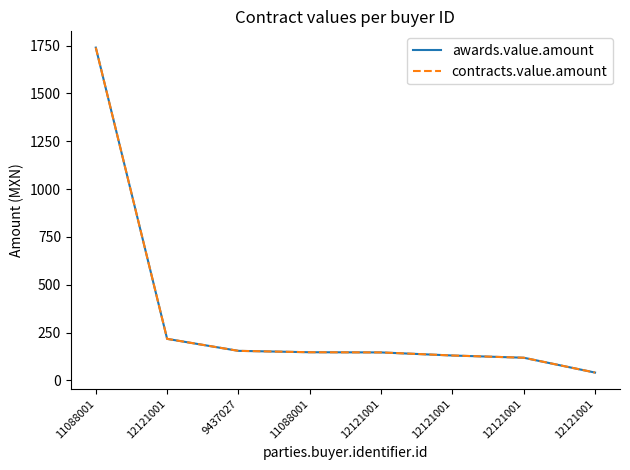

Is this an area chart (filled region under the line)?

No